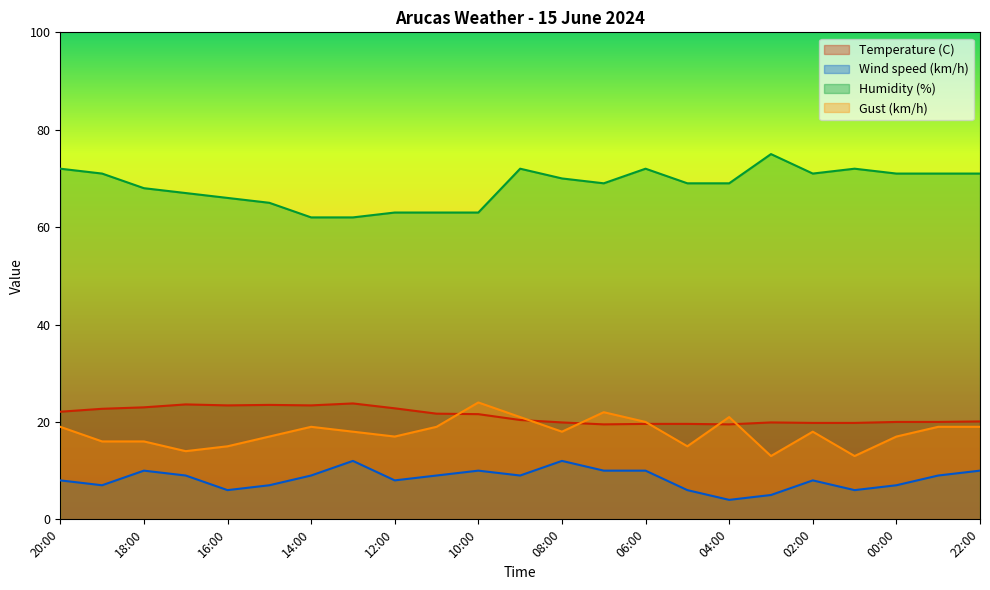

Is it true that Humidity (%) equals 62.0 at 14:00?

True